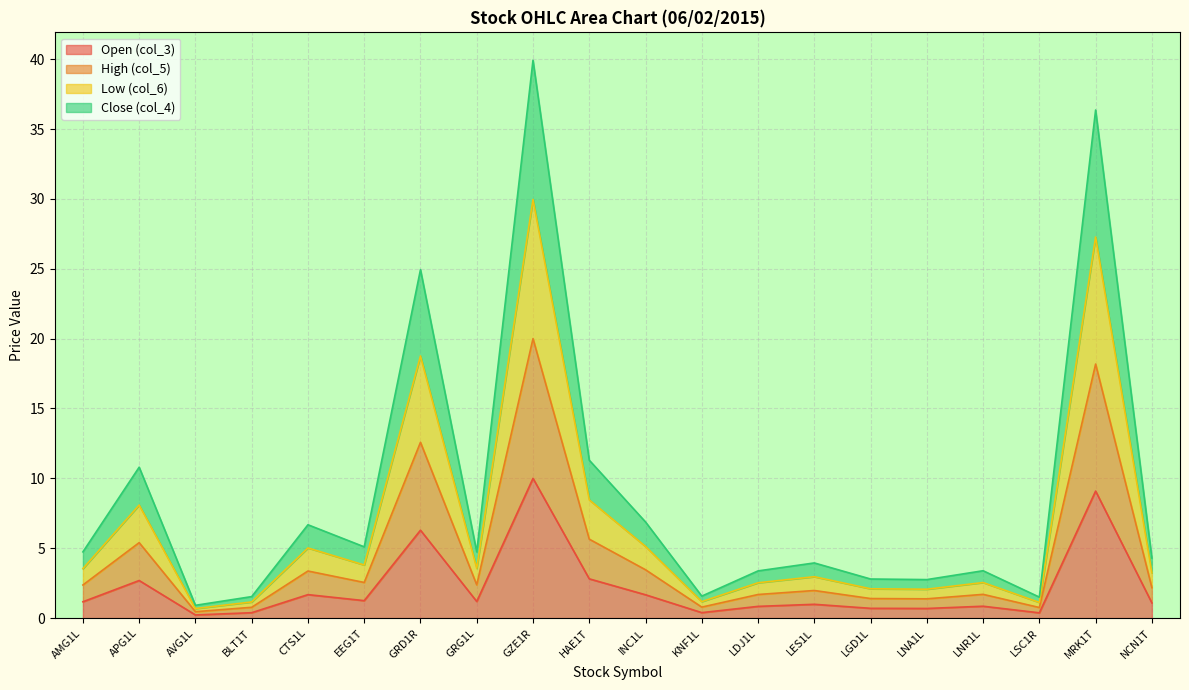

Which label corresponds to the largest value in the chart?

GZE1R